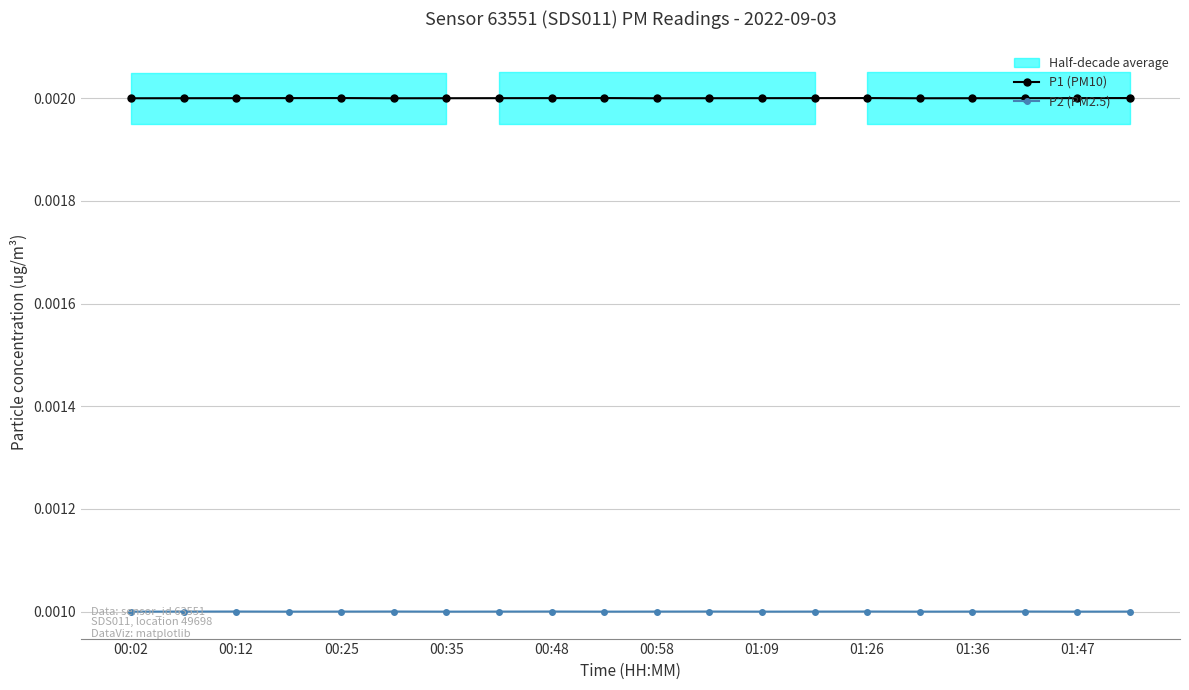

In P2 (PM2.5), how many points are higher than both neighbors (excluding endpoints)?

6